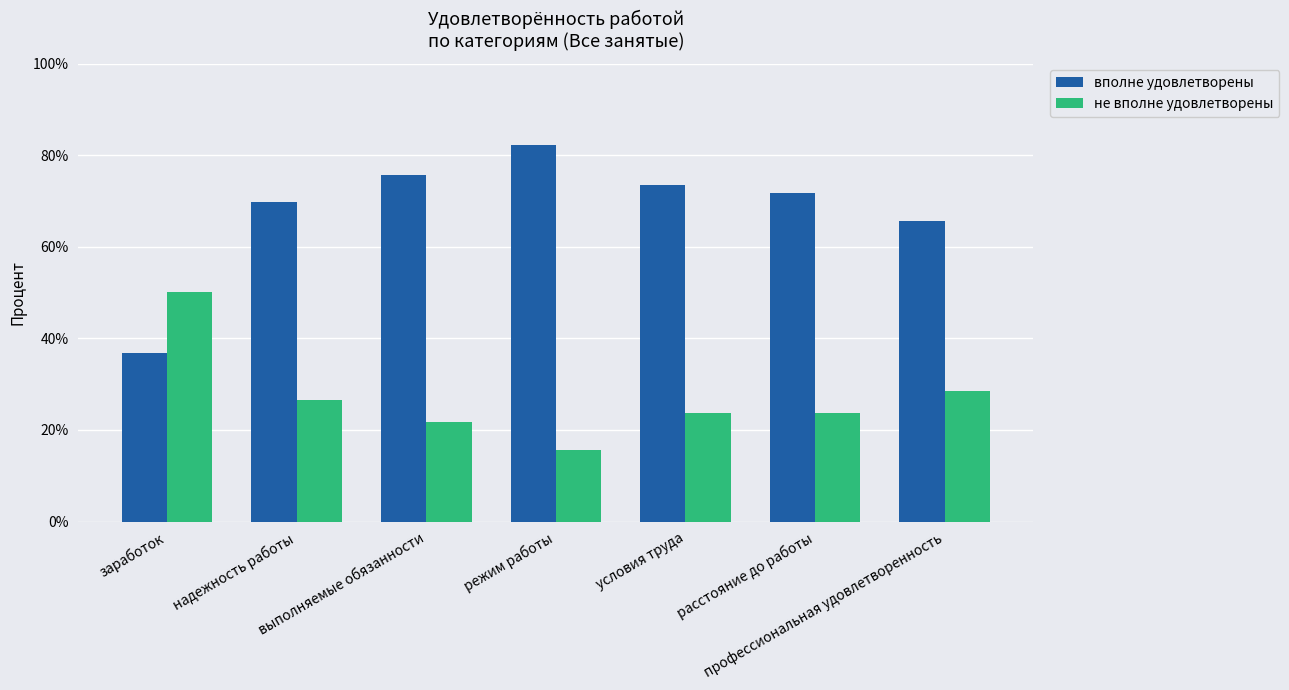

Which category has the highest value in the вполне удовлетворены series?

режим работы